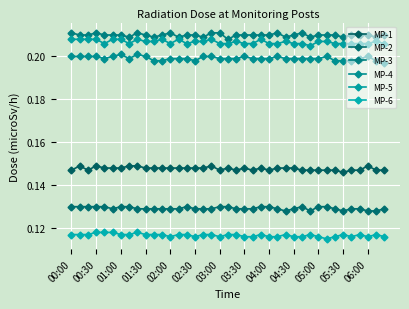

What is the sum of all MP-2 values?

5.0